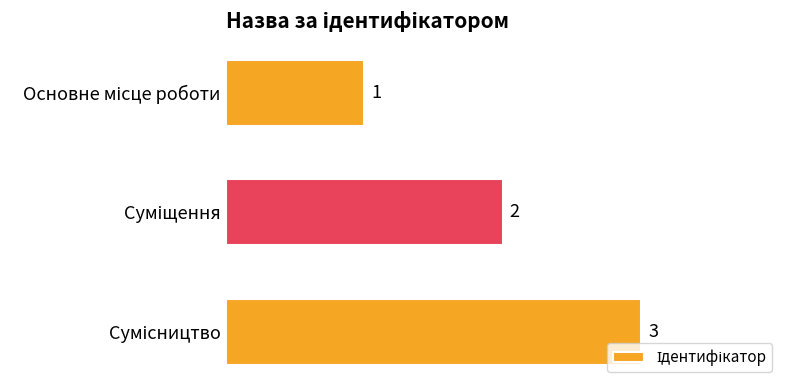

How many values are between 1 and 3?

3